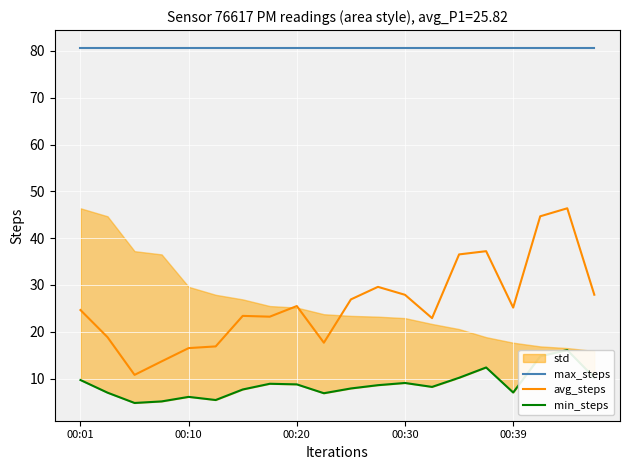

What is the minimum value for avg_steps?

10.8